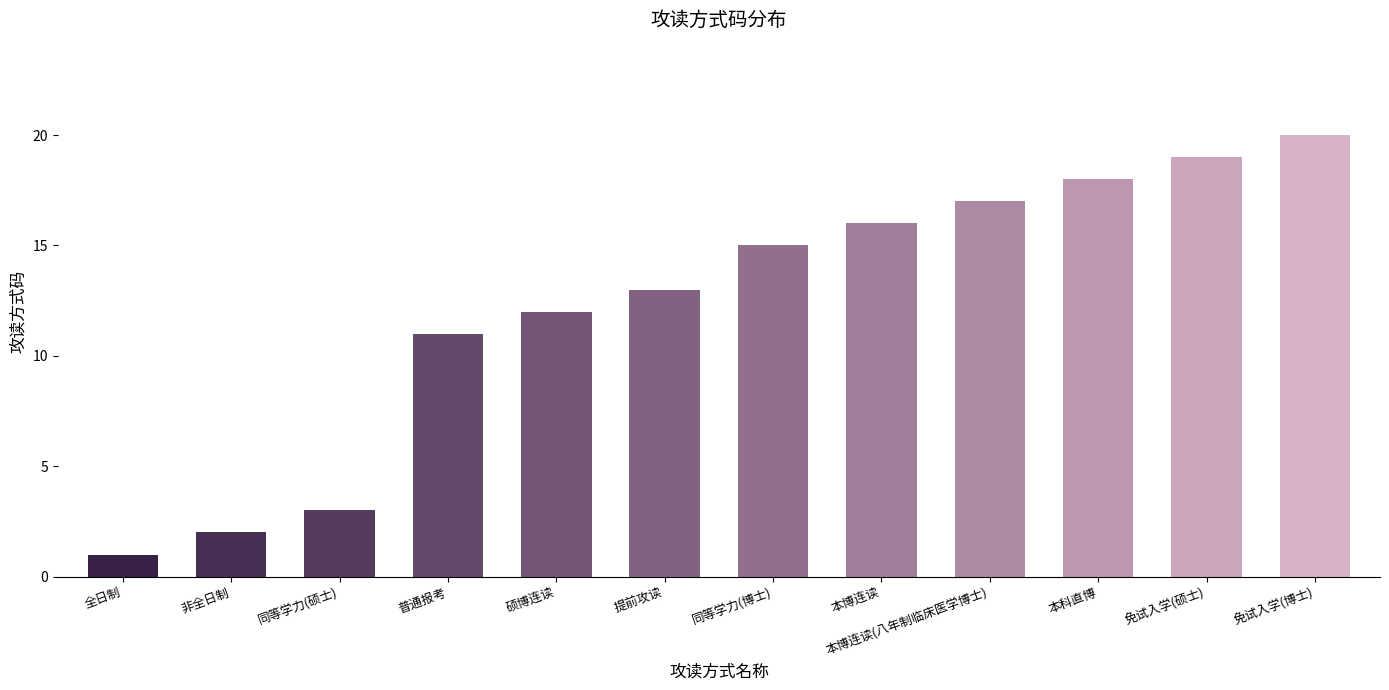

Rank the categories by value from highest to lowest.

免试入学(博士), 免试入学(硕士), 本科直博, 本博连读(八年制临床医学博士), 本博连读, 同等学力(博士), 提前攻读, 硕博连读, 普通报考, 同等学力(硕士), 非全日制, 全日制